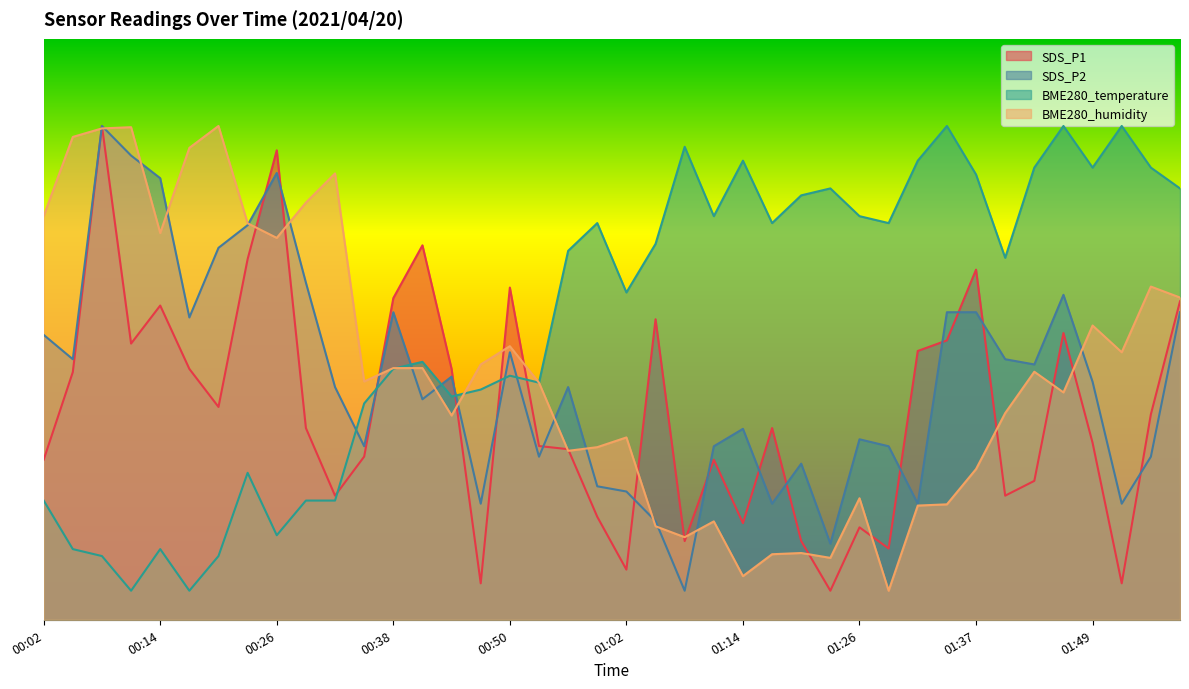

What is the total value across all series at 00:50?

192.3